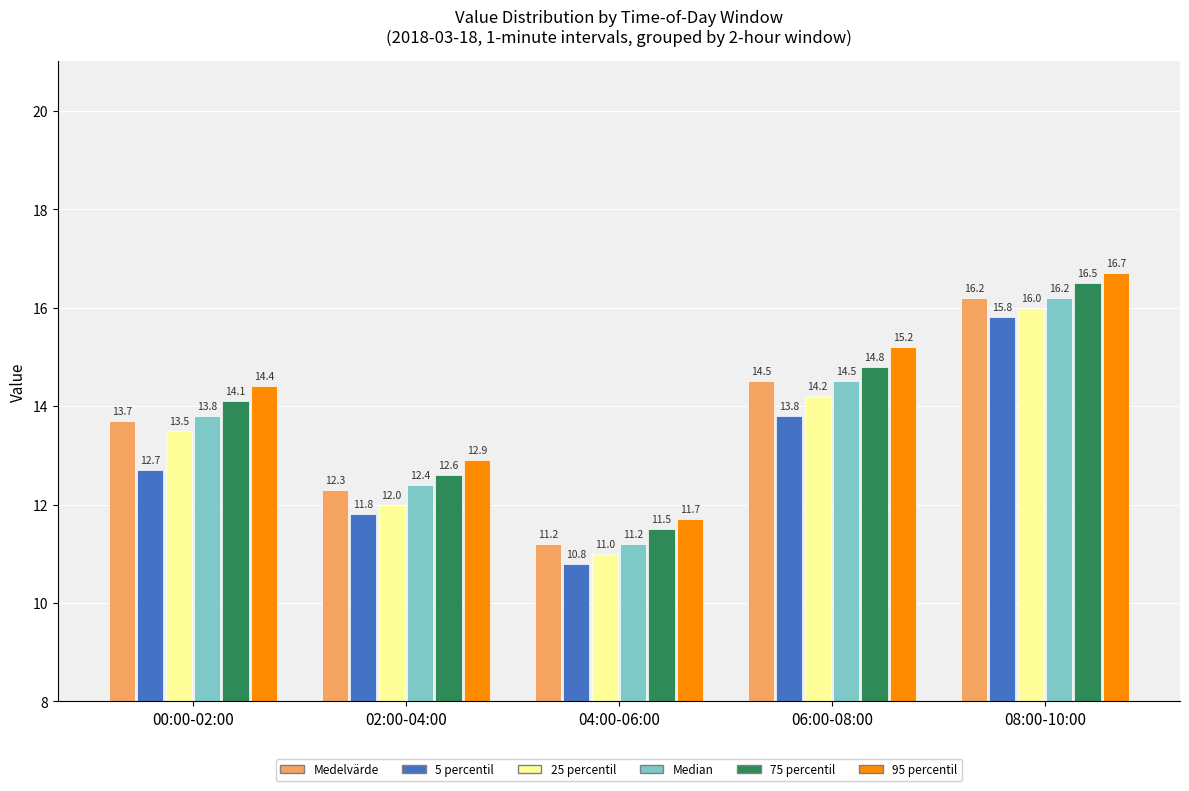

Reading right to left, extract all data points from this chart.

Medelvärde: 16.2	14.5	11.2	12.3	13.7
5 percentil: 15.8	13.8	10.8	11.8	12.7
25 percentil: 16.0	14.2	11.0	12.0	13.5
Median: 16.2	14.5	11.2	12.4	13.8
75 percentil: 16.5	14.8	11.5	12.6	14.1
95 percentil: 16.7	15.2	11.7	12.9	14.4